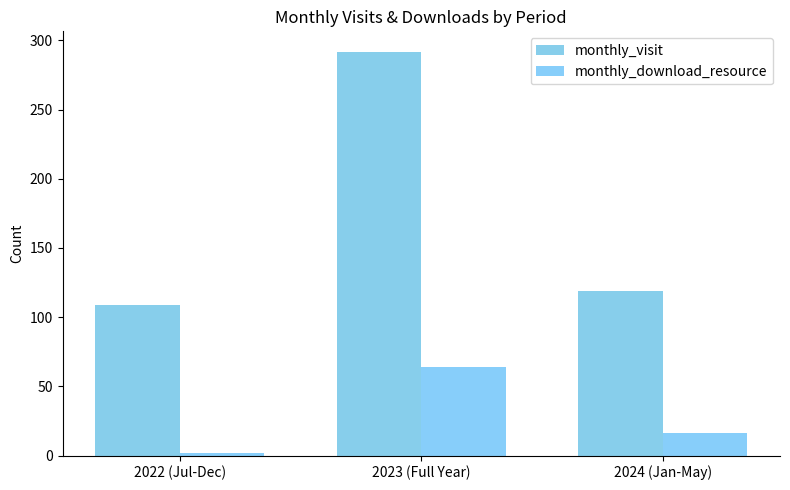

What is the difference between the monthly_download_resource values at 2023 (Full Year) and 2022 (Jul-Dec)?

62